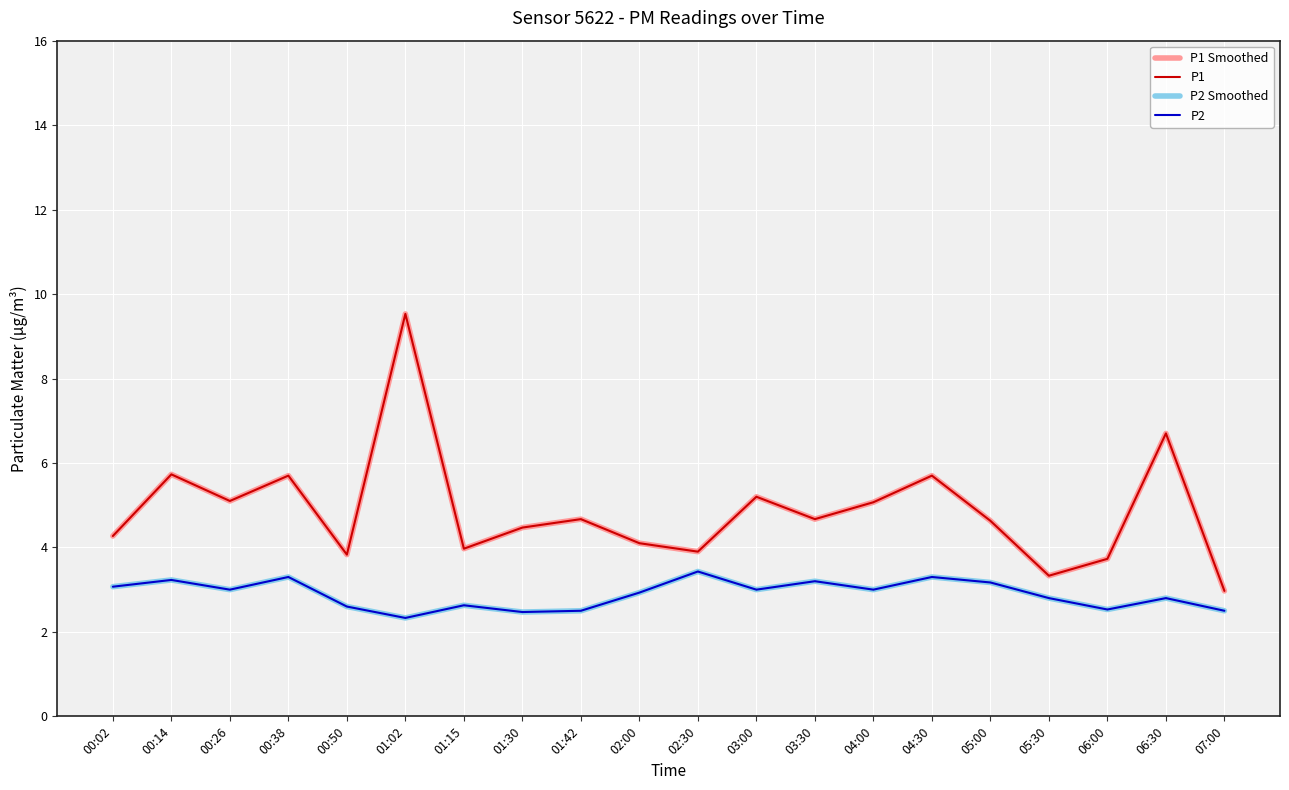

How many lines are shown in the chart?

4